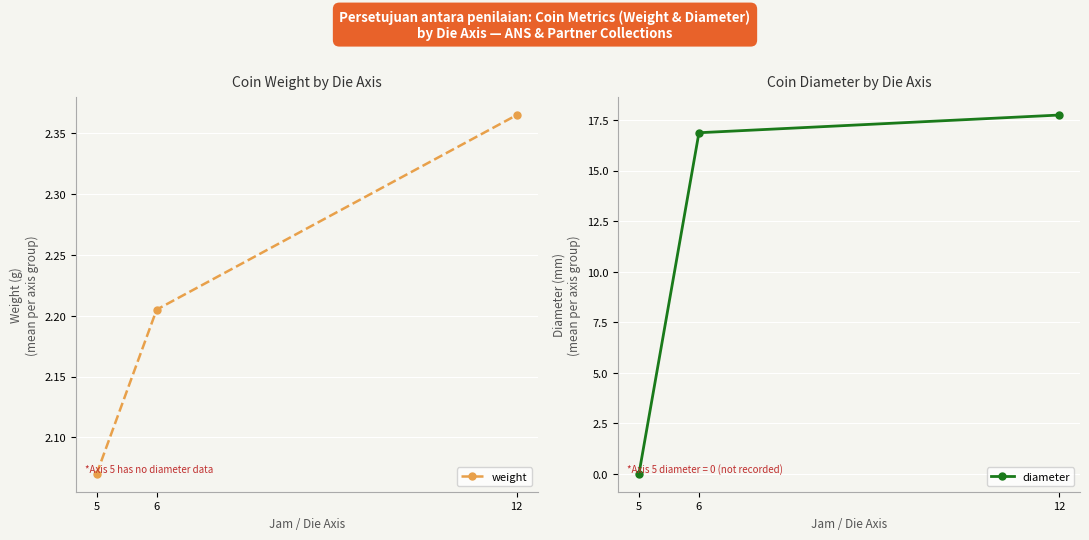

What is the maximum value for weight?

2.4